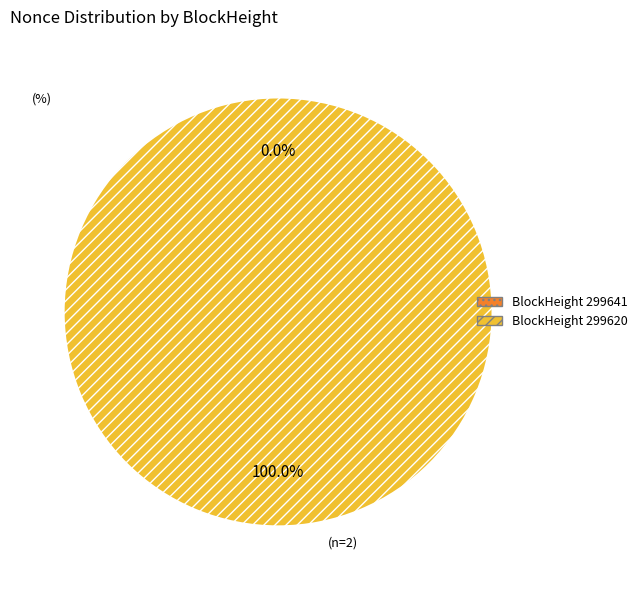

What is the smallest slice in the pie chart?

299641